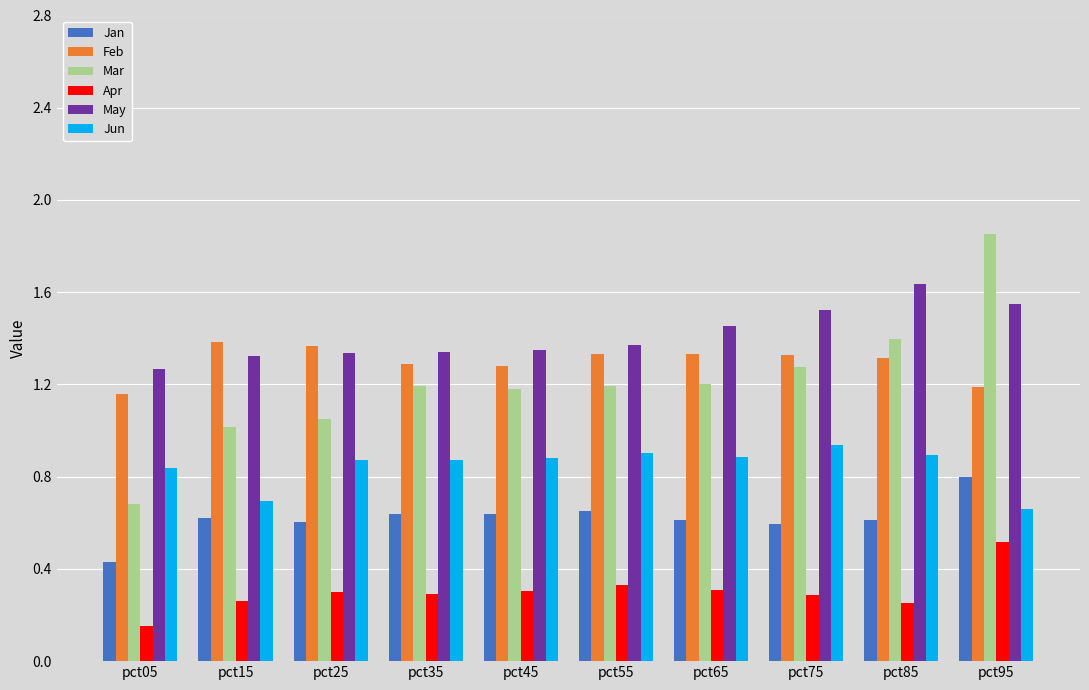

Is it true that May equals 2.6 at pct65?

False